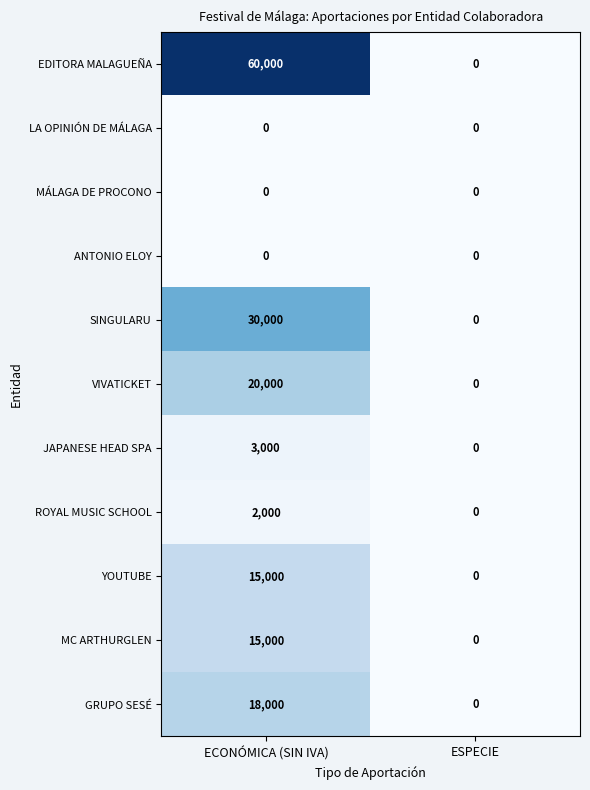

What is the spread (max minus min) of values at ECONÓMICA (SIN IVA)?

60000